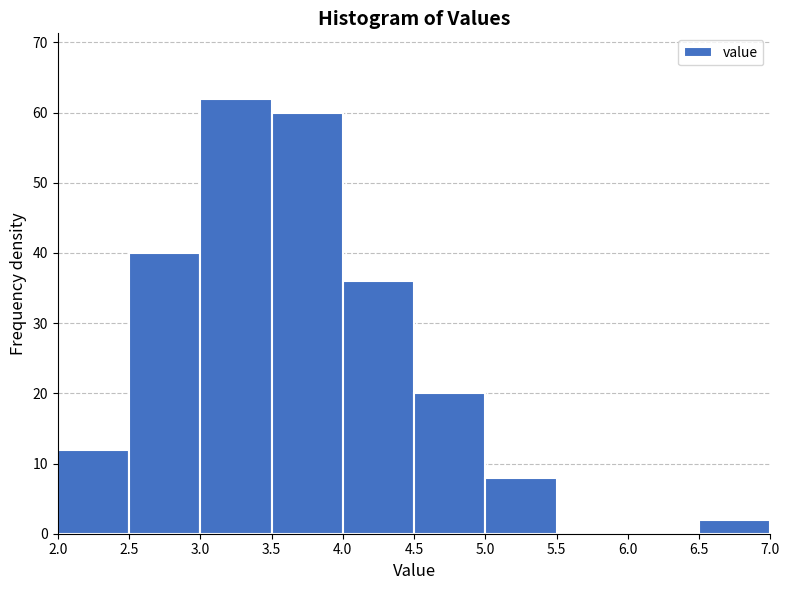

Reading left to right, list every bar in this chart as the range it spans on the x-axis followed by its height. The values are not printed on the chart, so give them approximately, as read against the axis.

2.0 to 2.5: 12
2.5 to 3.0: 40
3.0 to 3.5: 62
3.5 to 4.0: 60
4.0 to 4.5: 36
4.5 to 5.0: 20
5.0 to 5.5: 8
5.5 to 6.0: 0
6.0 to 6.5: 0
6.5 to 7.0: 2